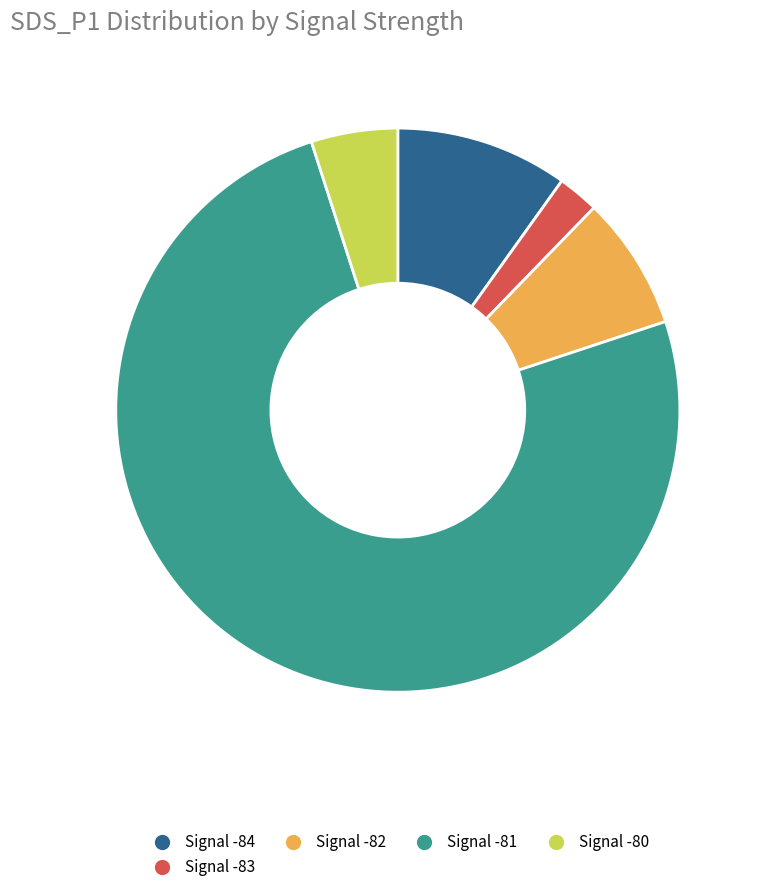

Is there a majority slice in this chart?

Yes